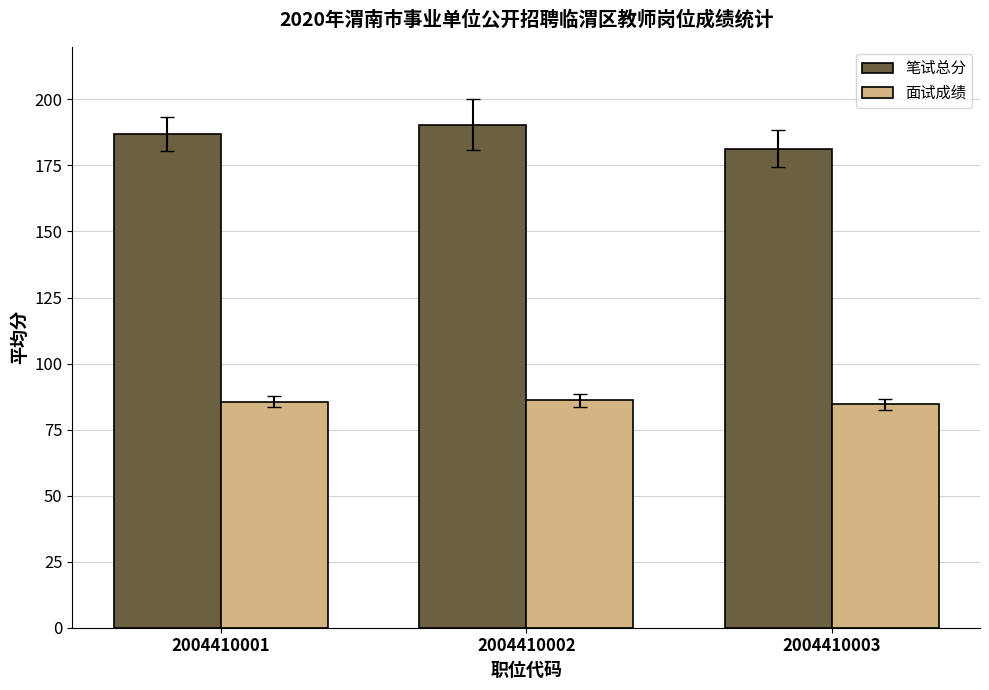

What is the difference between the highest and lowest values at 2004410001?

101.3